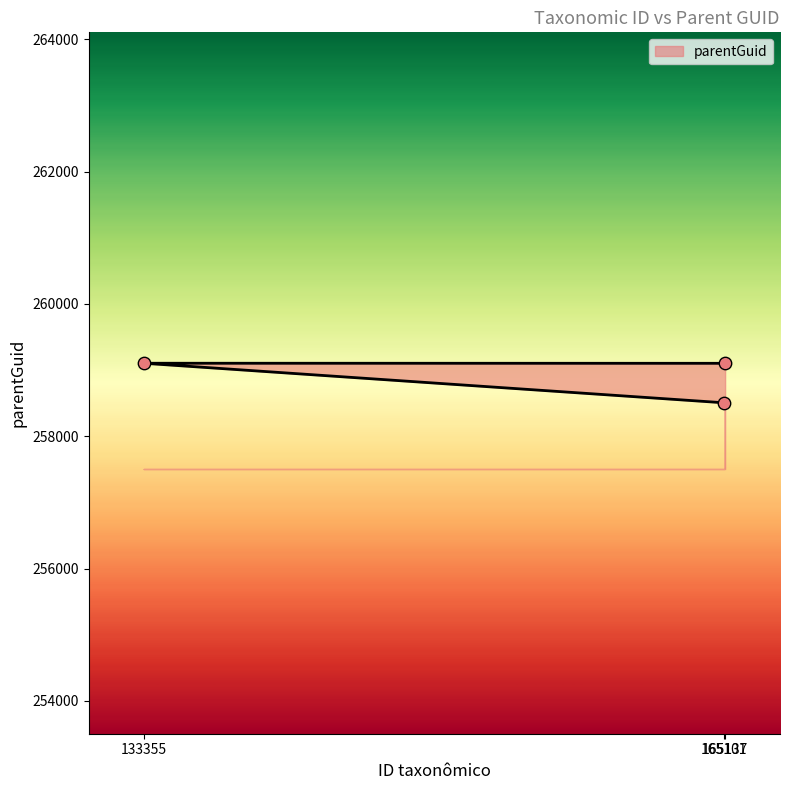

Which has a higher value, 133355 or 165101?

133355